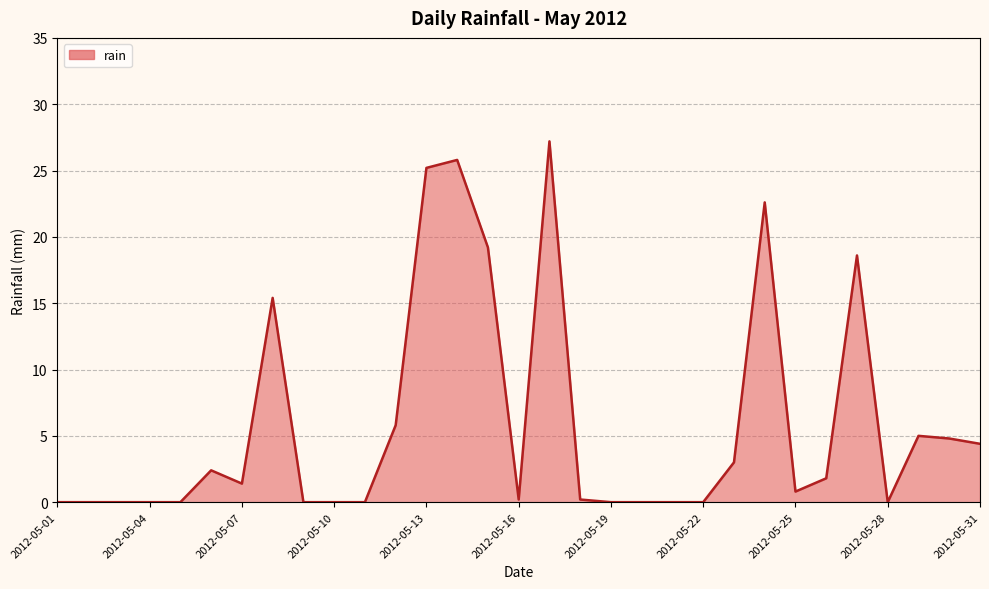

What is the difference between the maximum and minimum values?

27.2